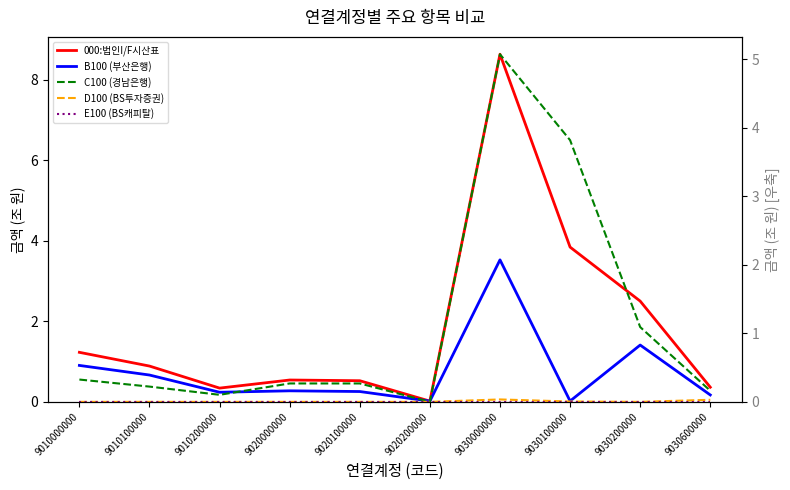

Count the number of categories in the chart.

10